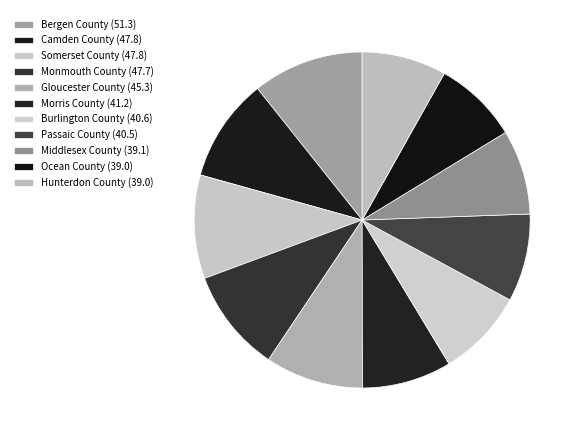

Is there any slice that represents more than half of the pie?

No